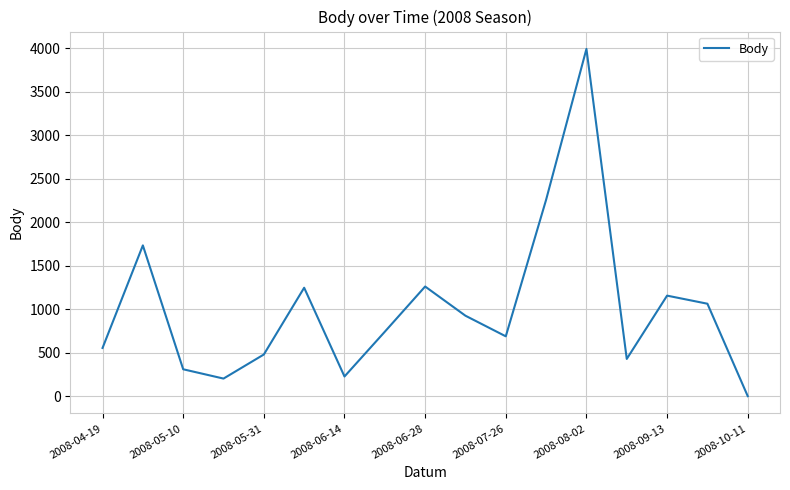

How many lines are shown in the chart?

1